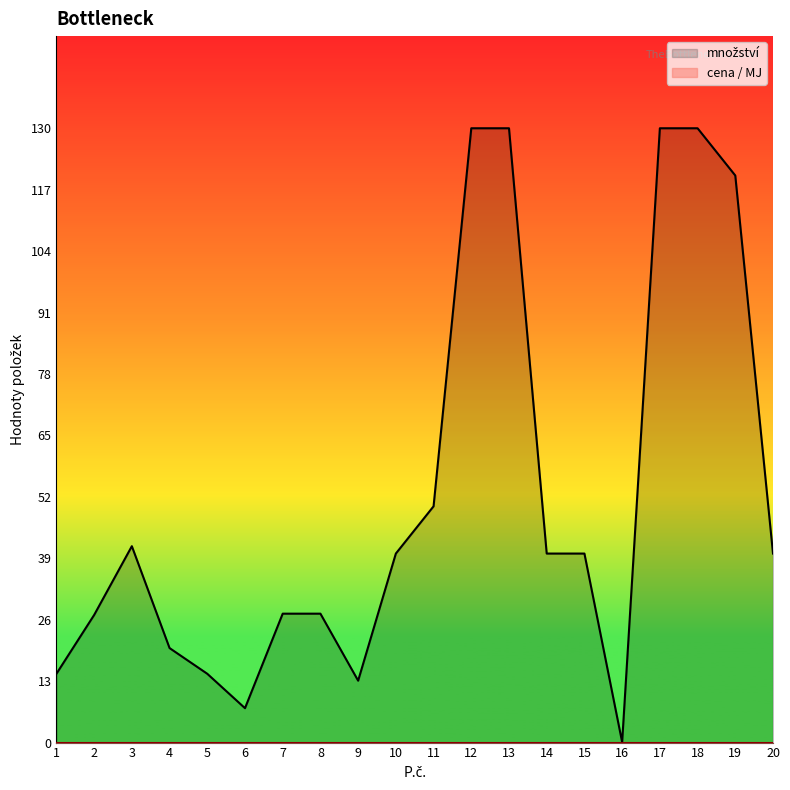

Reading right to left, list all the values displayed in this chart.

množství: 20=40.0	19=120.0	18=130.0	17=130.0	16=0.1	15=40.0	14=40.0	13=130.0	12=130.0	11=50.0	10=40.0	9=13.1	8=27.3	7=27.3	6=7.3	5=14.6	4=20.0	3=41.6	2=27.0	1=14.6
cena / MJ: 20=0.0	19=0.0	18=0.0	17=0.0	16=0.0	15=0.0	14=0.0	13=0.0	12=0.0	11=0.0	10=0.0	9=0.0	8=0.0	7=0.0	6=0.0	5=0.0	4=0.0	3=0.0	2=0.0	1=0.0